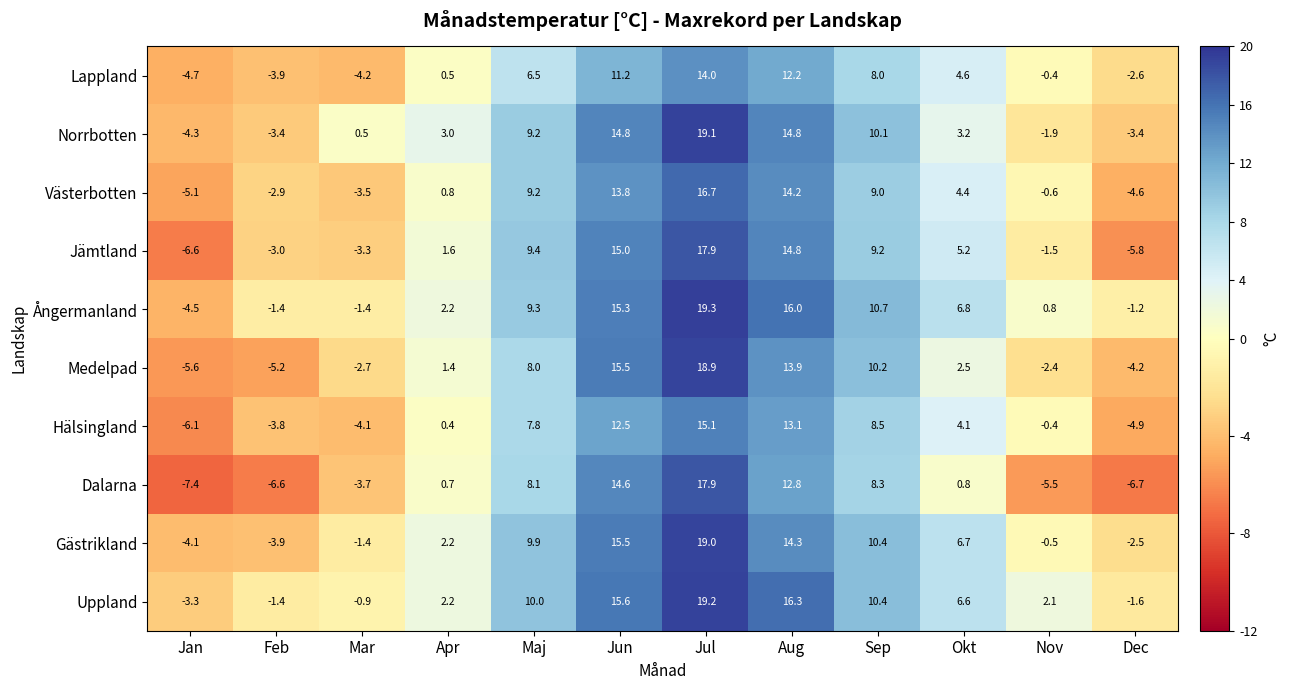

Which series has the largest range (max minus min)?

Dalarna